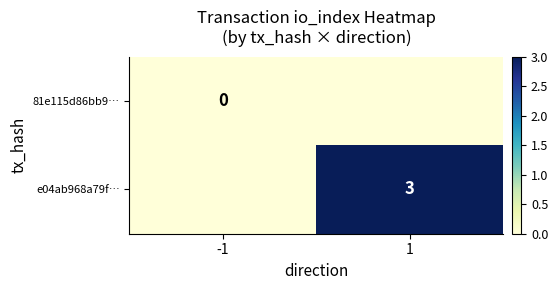

Count the number of data series in this chart.

2